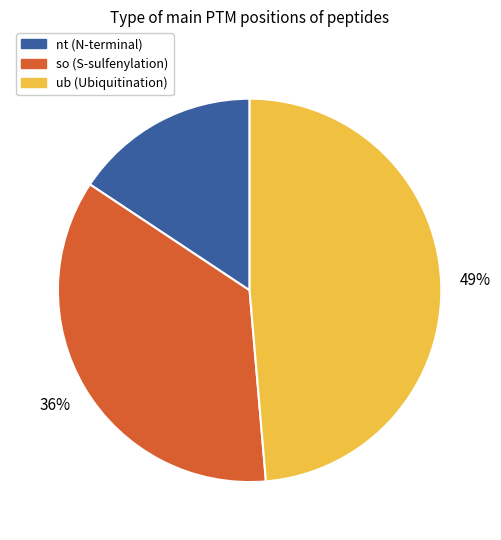

Combined, do nt (N-terminal) and ub (Ubiquitination) account for over 50%?

Yes